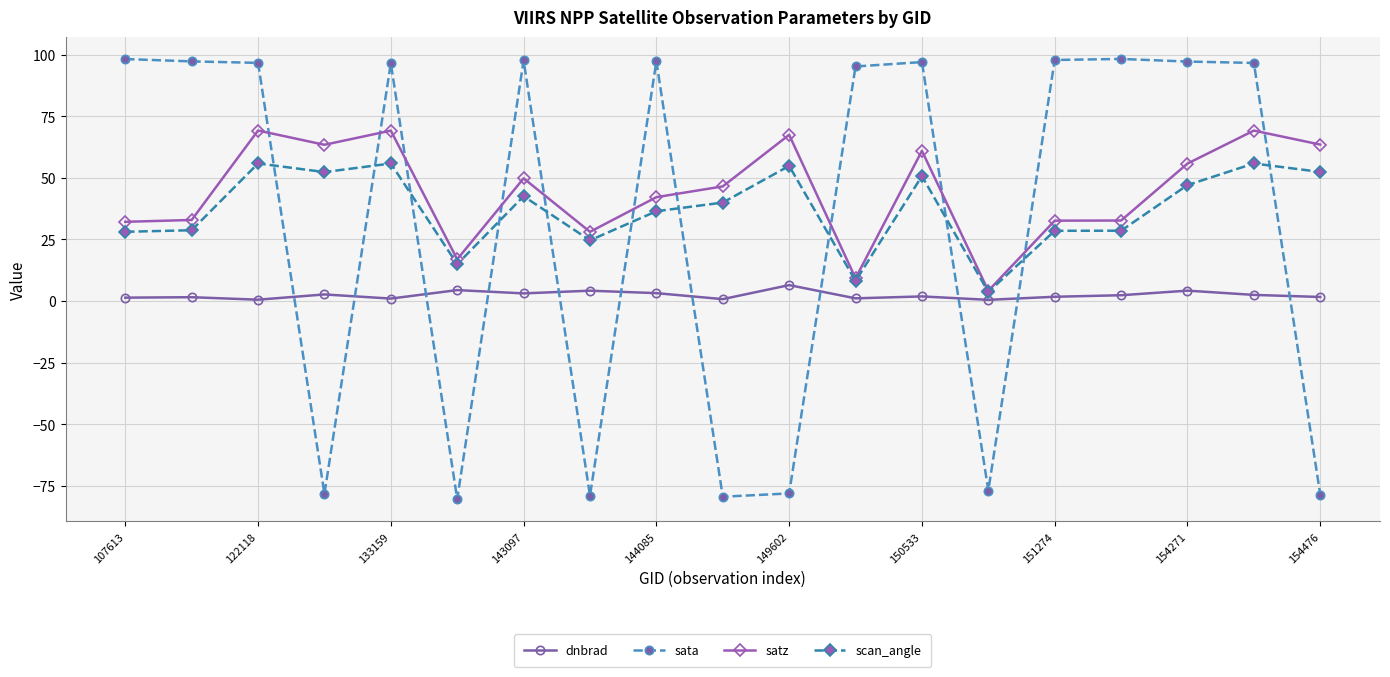

In sata, how many points are lower than both neighbors (excluding endpoints)?

5